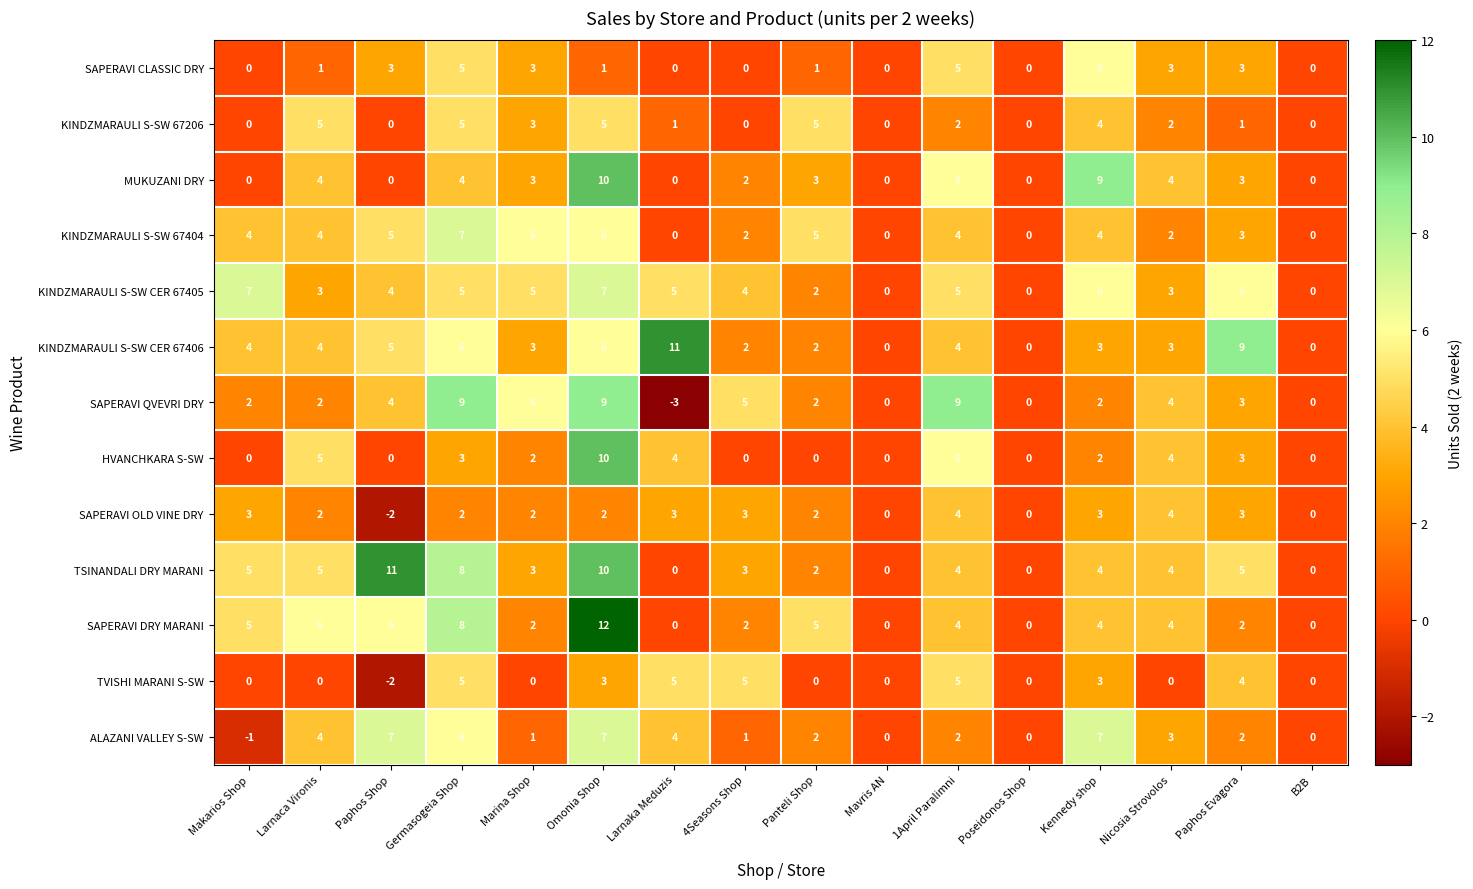

What is the approximate value of TVISHI MARANI S-SW at 1April Paralimni?

5